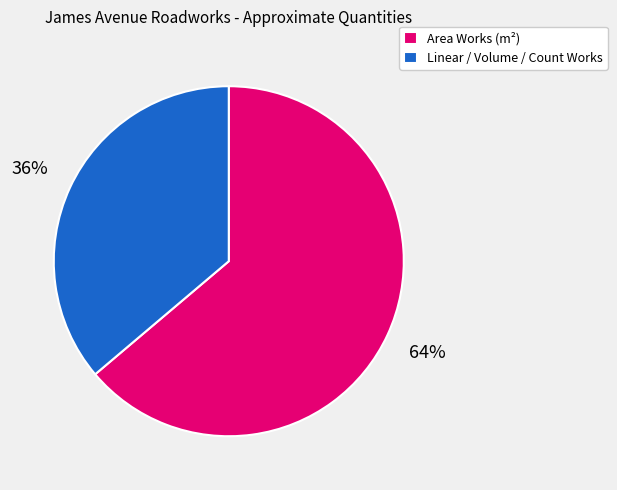

To the nearest percent, what is the average slice percentage?

50%